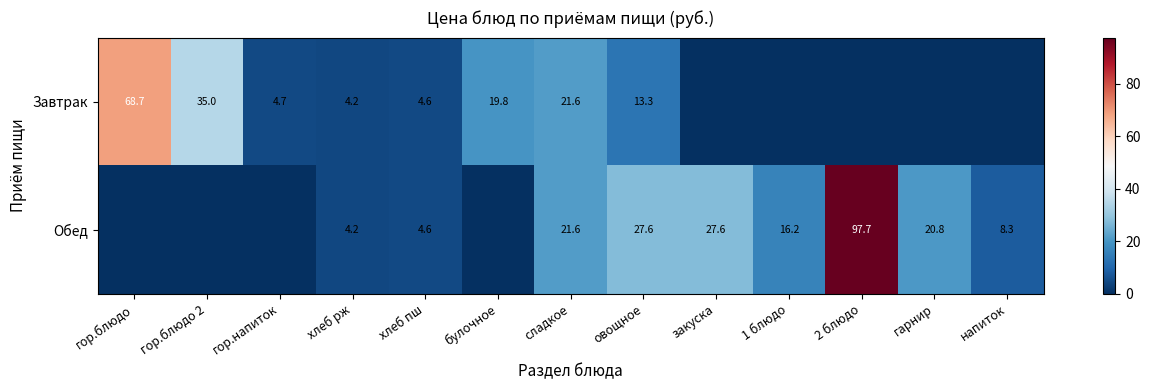

Which category has the lowest value across all series?

закуска